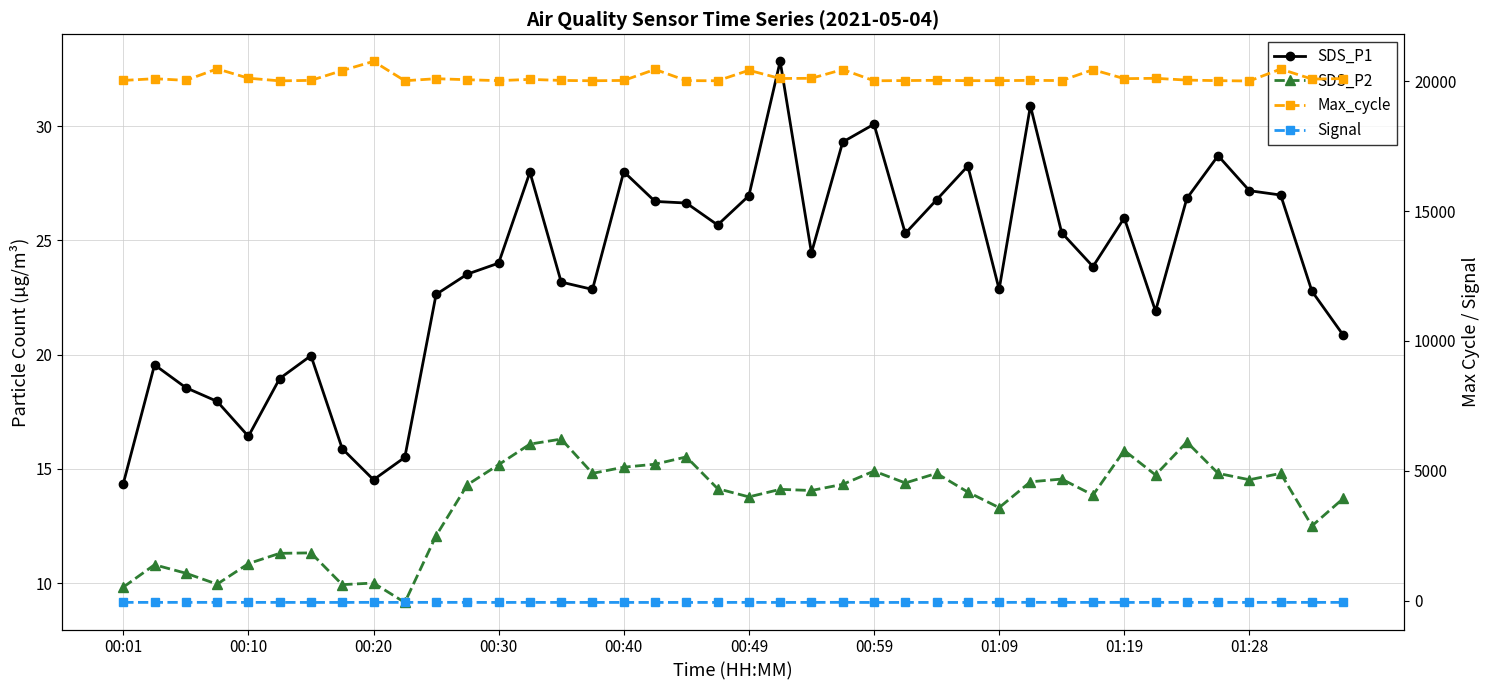

Does the chart display data point markers on the line(s)?

Yes